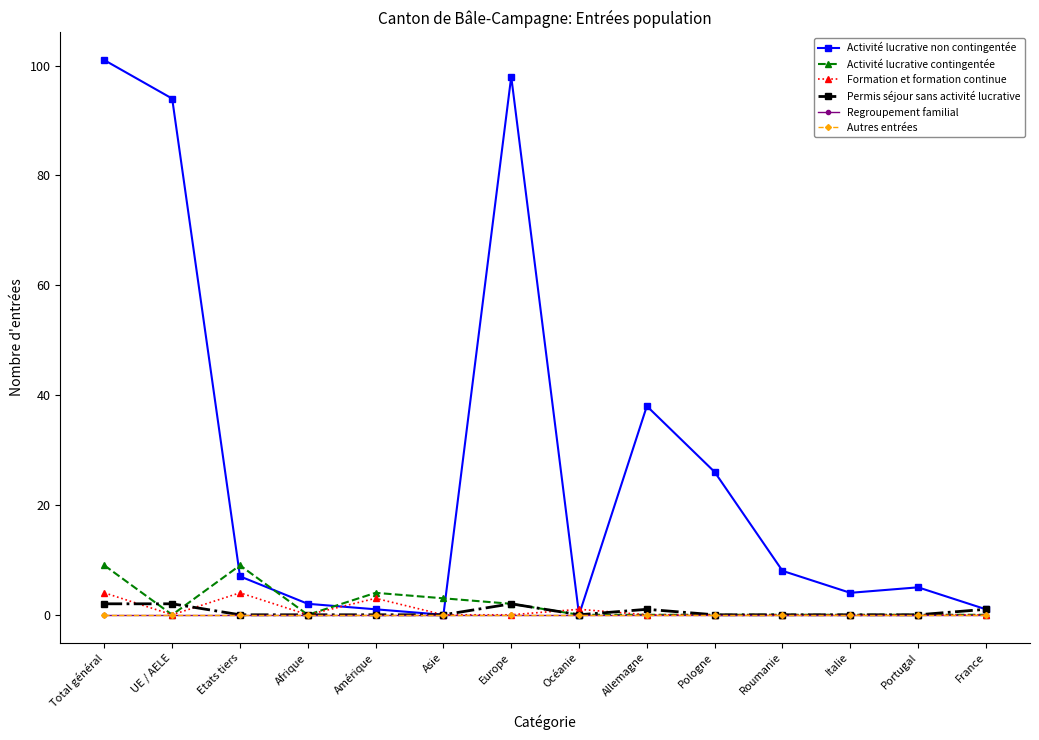

Is the value of Formation et formation continue at Roumanie greater than the value of Autres entrées at Portugal?

No